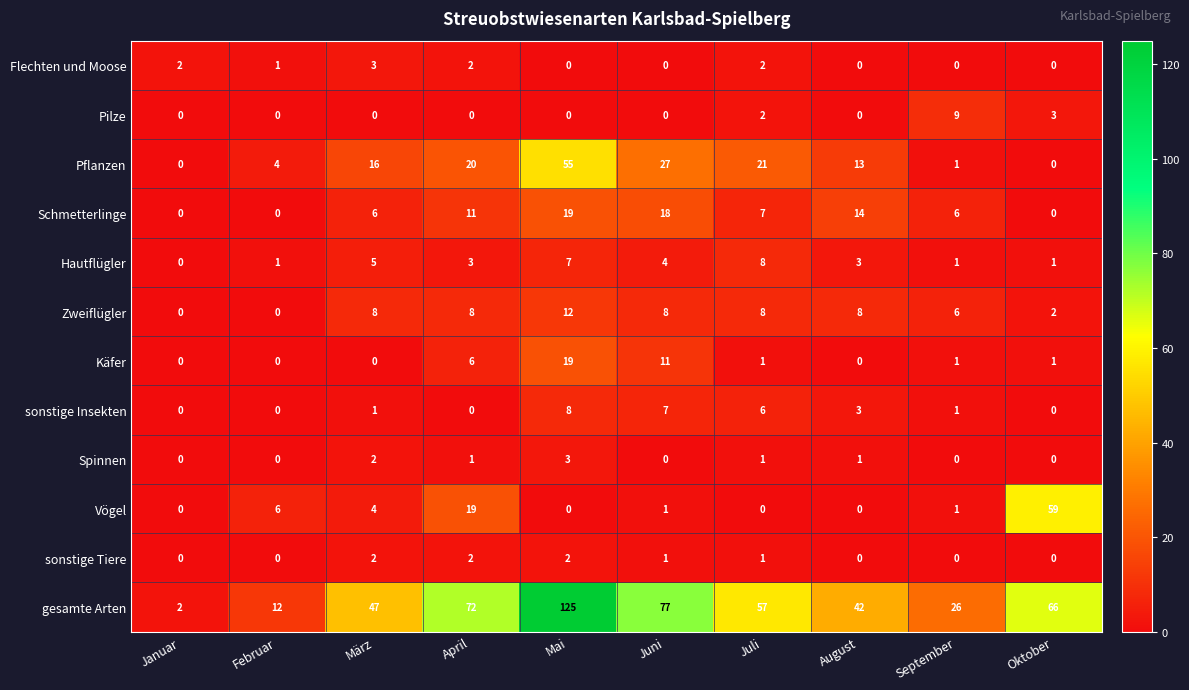

Which series has the largest total across all categories?

gesamte Arten